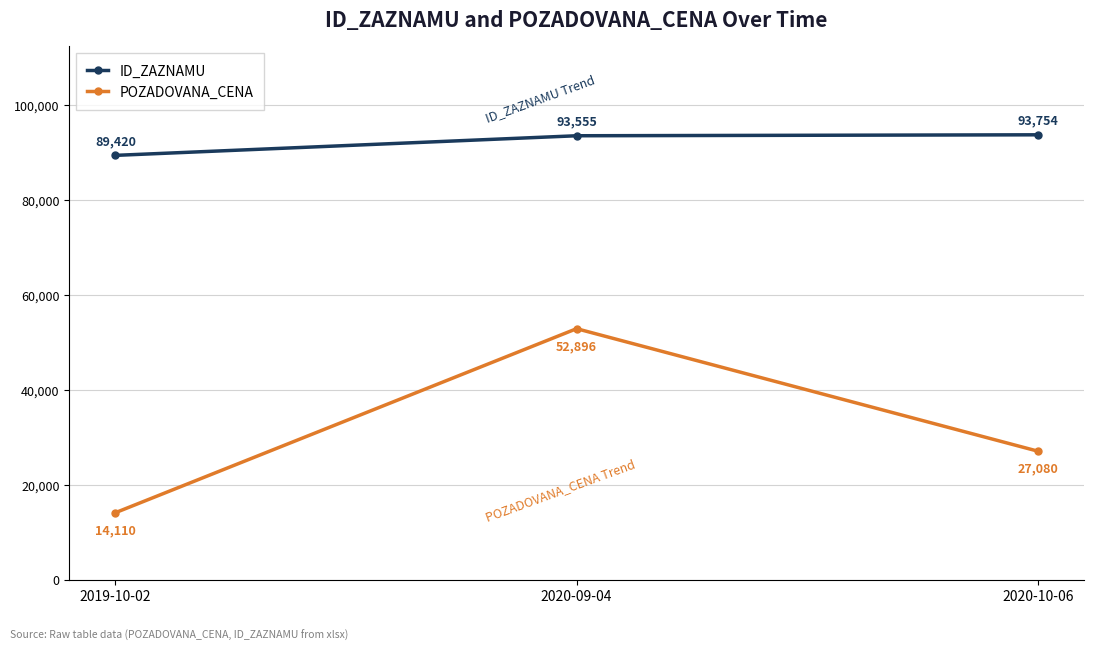

At how many categories does at least one series exceed 90134?

2